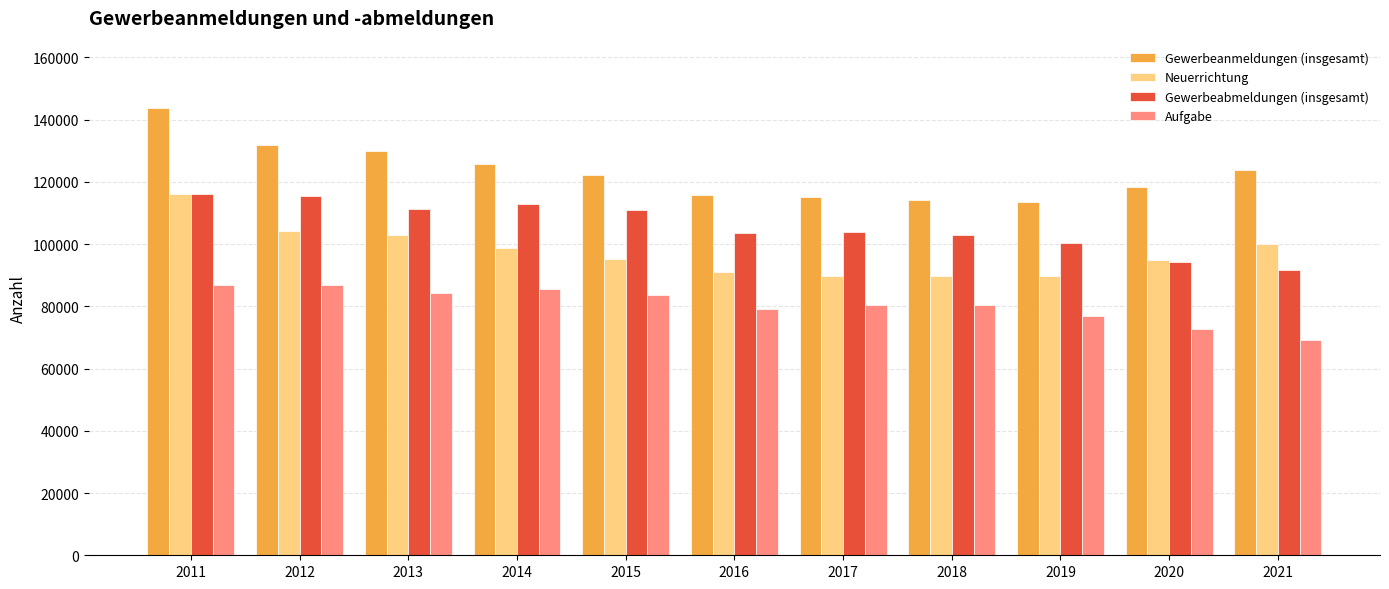

What is the value of the Neuerrichtung bar at the 2nd from the left?

104118